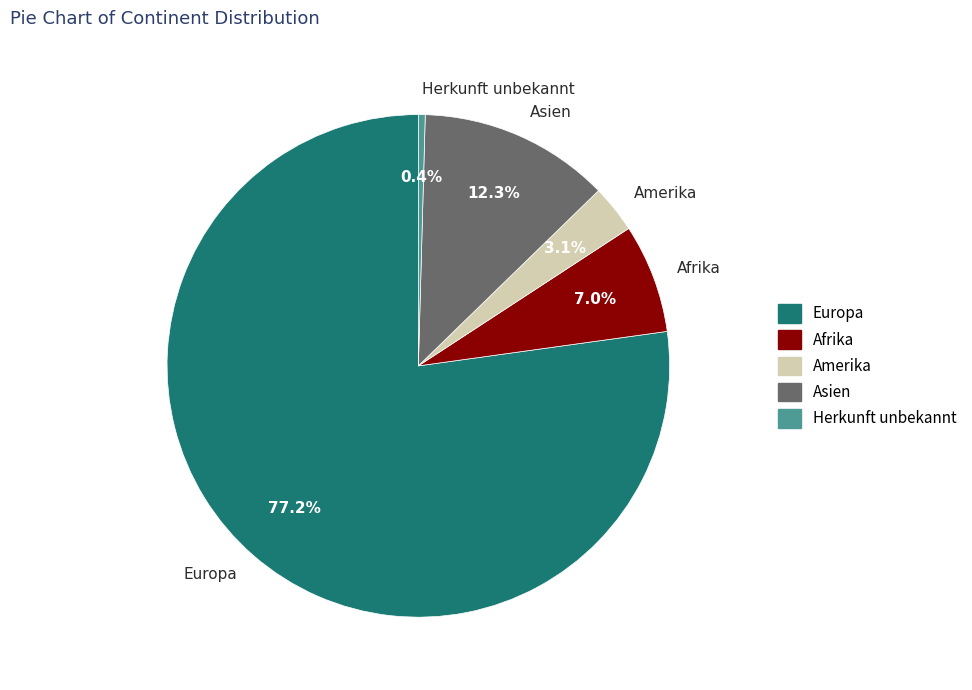

Does Europa represent more than half of the total?

Yes